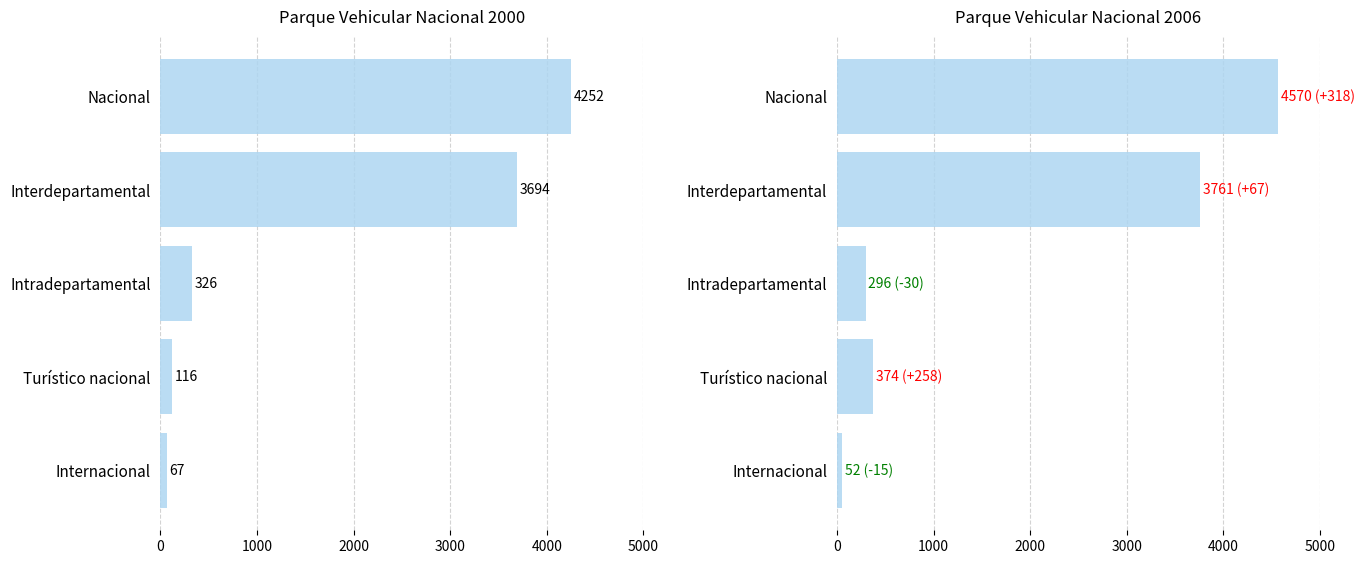

At which category does the chart reach its minimum across all series?

Internacional